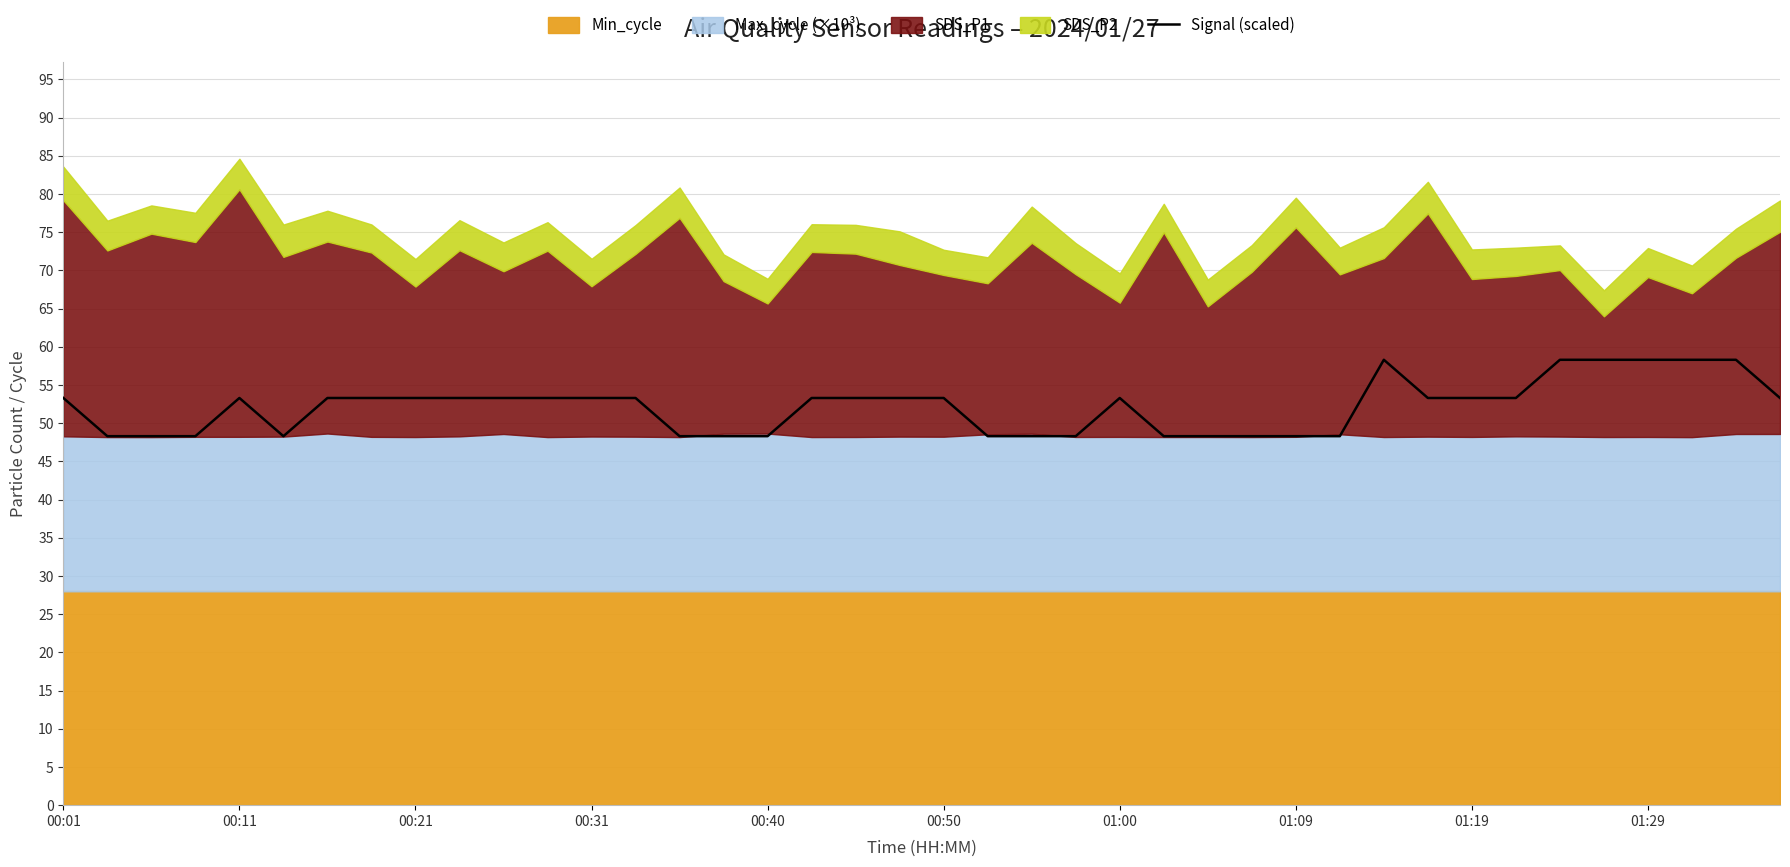

Is it true that Signal (scaled) equals 21.3 at 01:19?

False